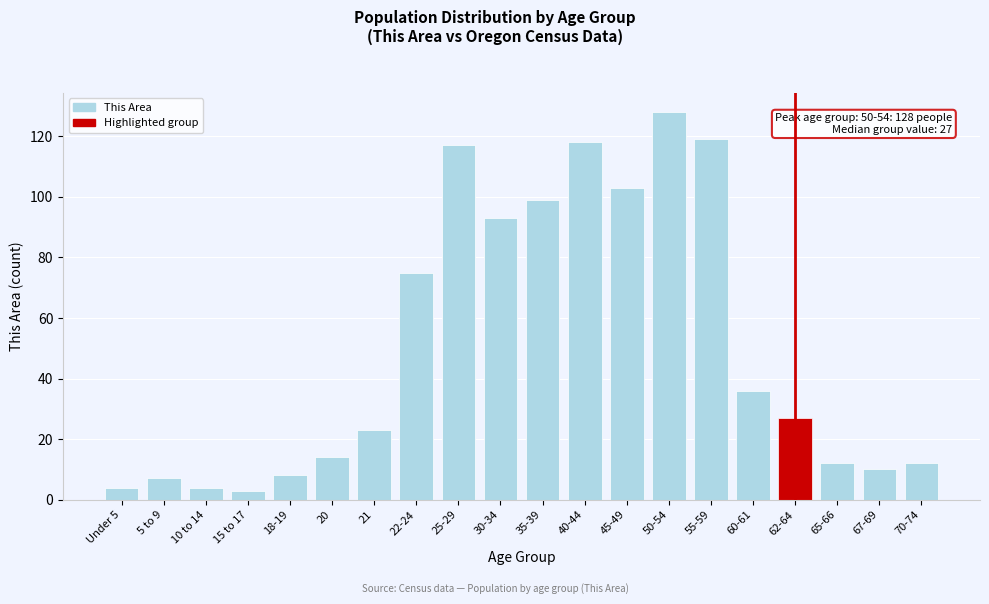

Reading right to left, extract all data points from this chart.

70-74=12	67-69=10	65-66=12	62-64=27	60-61=36	55-59=119	50-54=128	45-49=103	40-44=118	35-39=99	30-34=93	25-29=117	22-24=75	21=23	20=14	18-19=8	15 to 17=3	10 to 14=4	5 to 9=7	Under 5=4